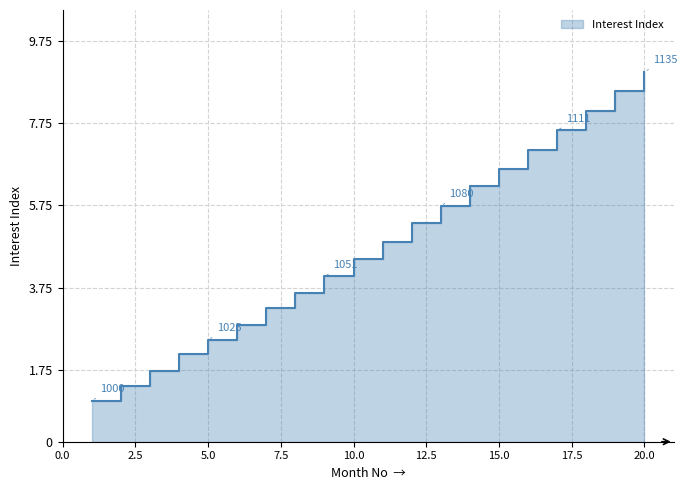

Where does the data first go above 4?

9